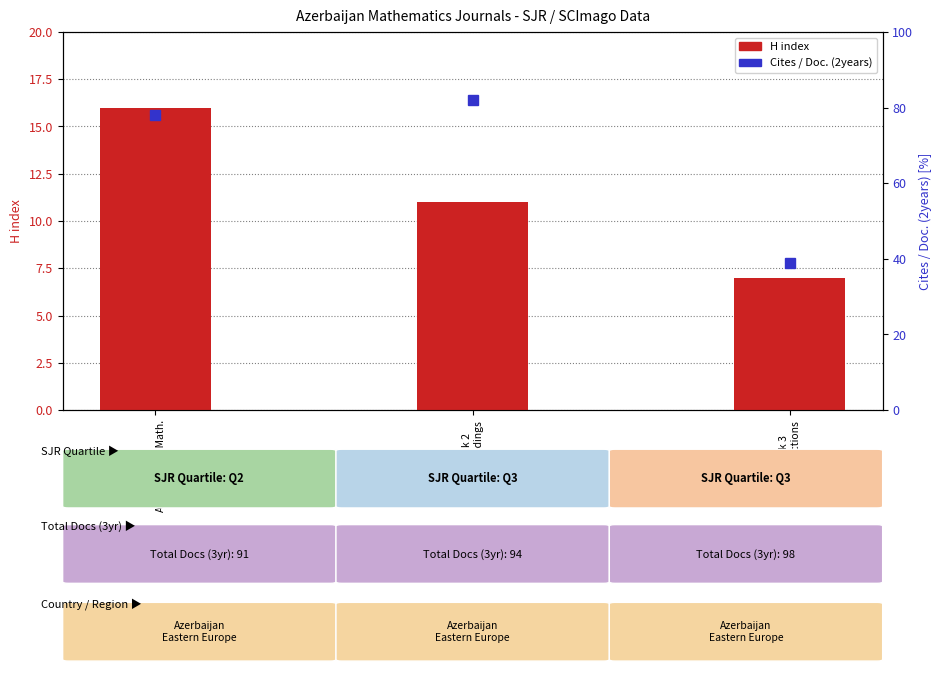

What is the change in value from Rank 1
Azerbaijan J. Math. to Rank 3
Transactions?

-9